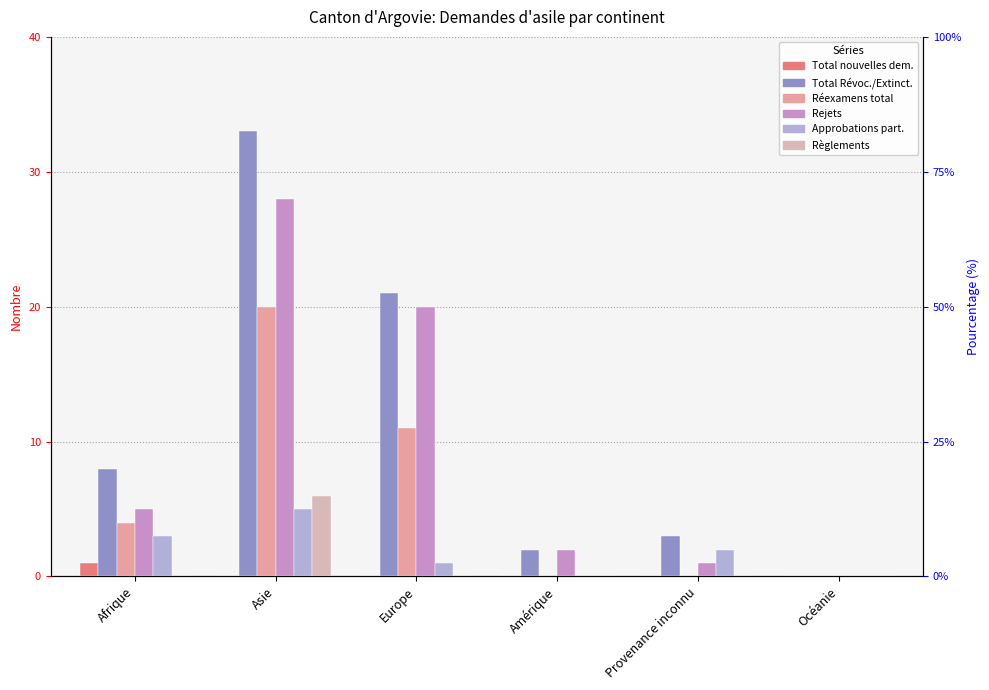

Is it true that col_3 (Règlements) equals 11 at Asie?

False